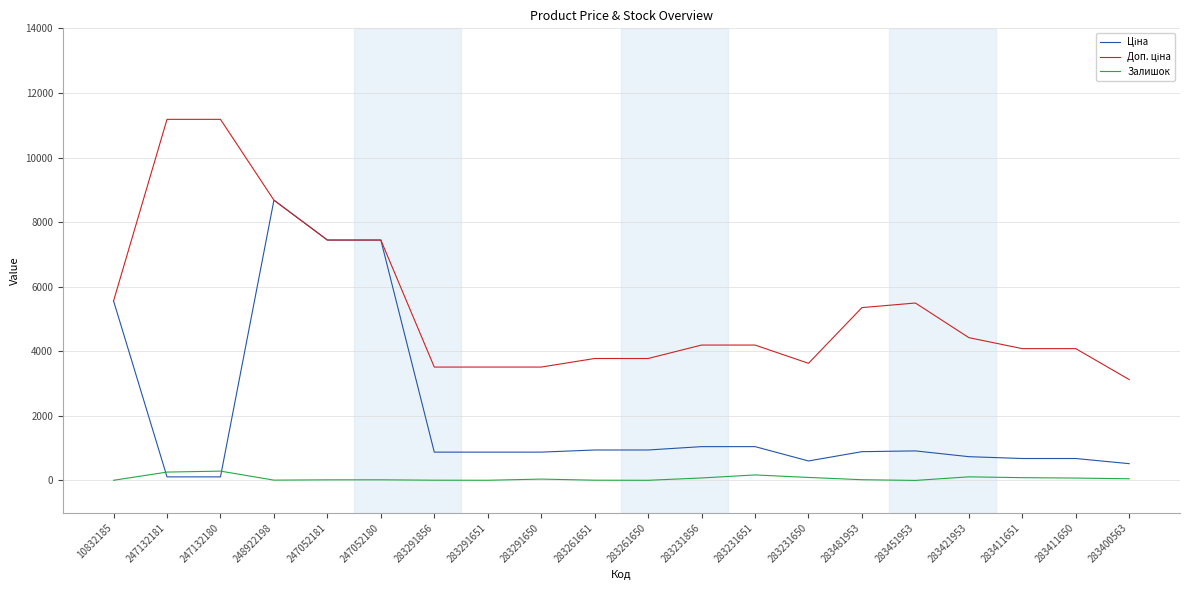

At which category is the sum across all series the highest?

248922198